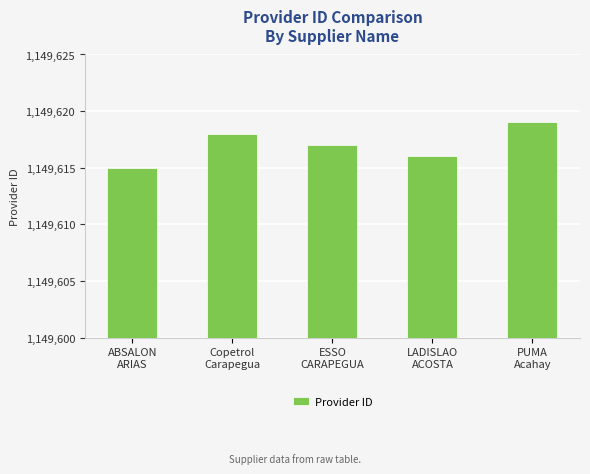

How many data points does each series have?

5